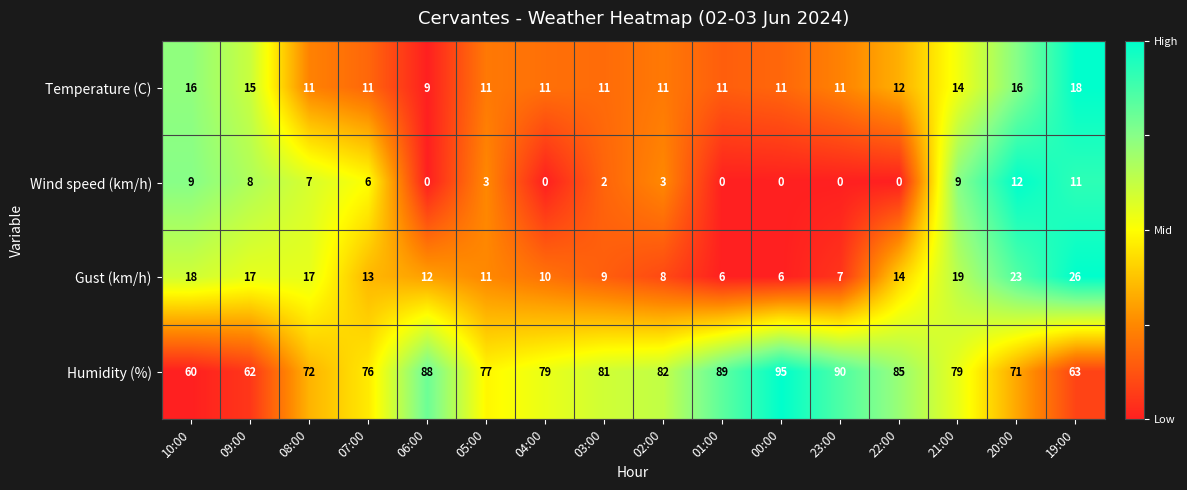

How many data points in Wind speed (km/h) are less than 3?

7